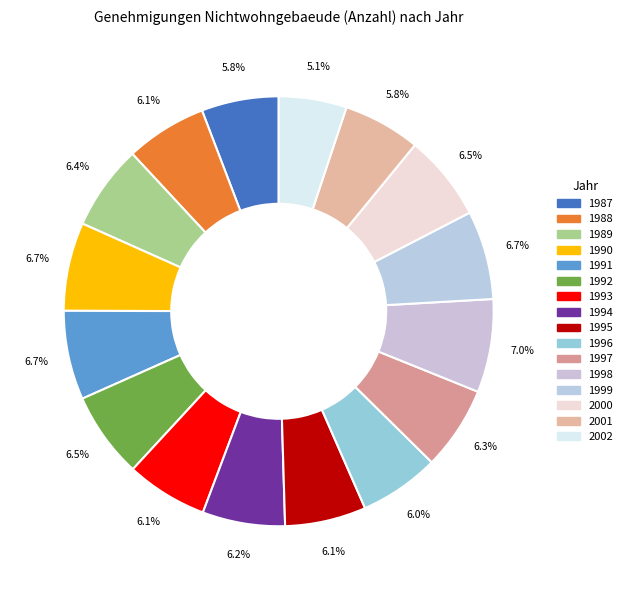

Approximately how many times larger is the value at 2000 compared to 1997?

1.0